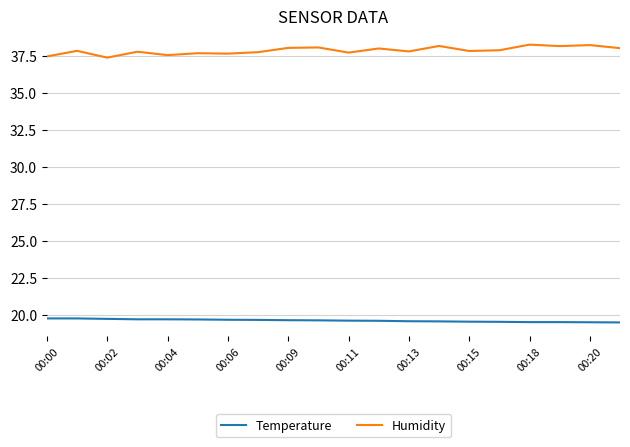

Which series has the largest total across all categories?

Humidity